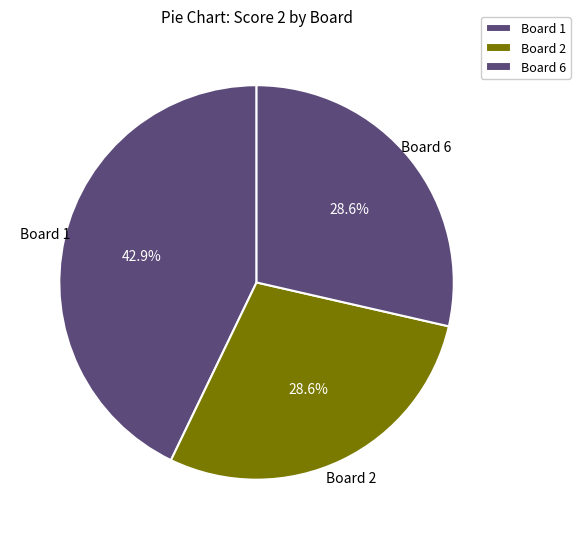

How many slices are in this pie chart?

3